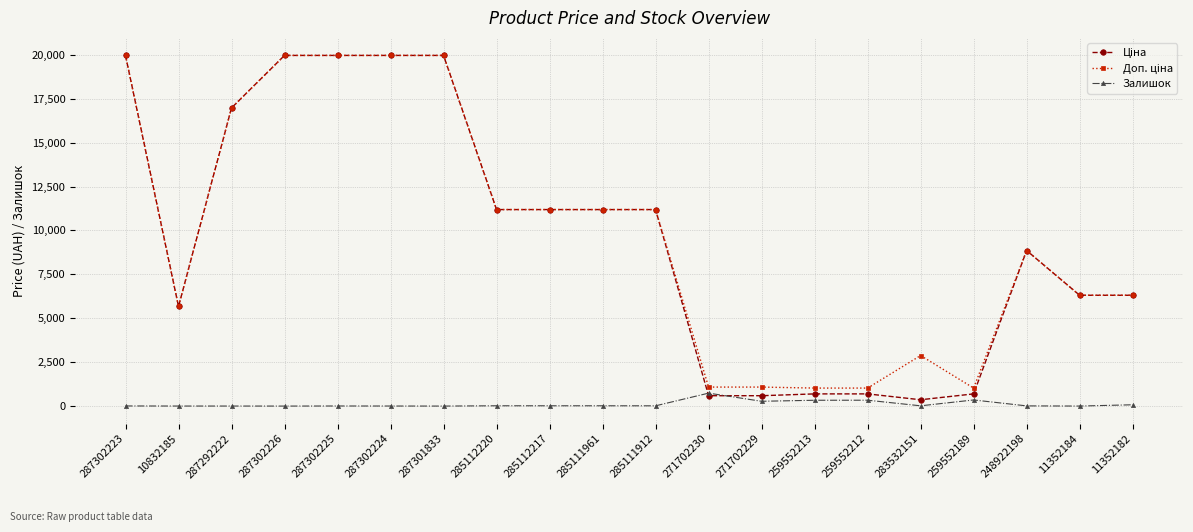

What is the highest value of the Залишок series?

736.0